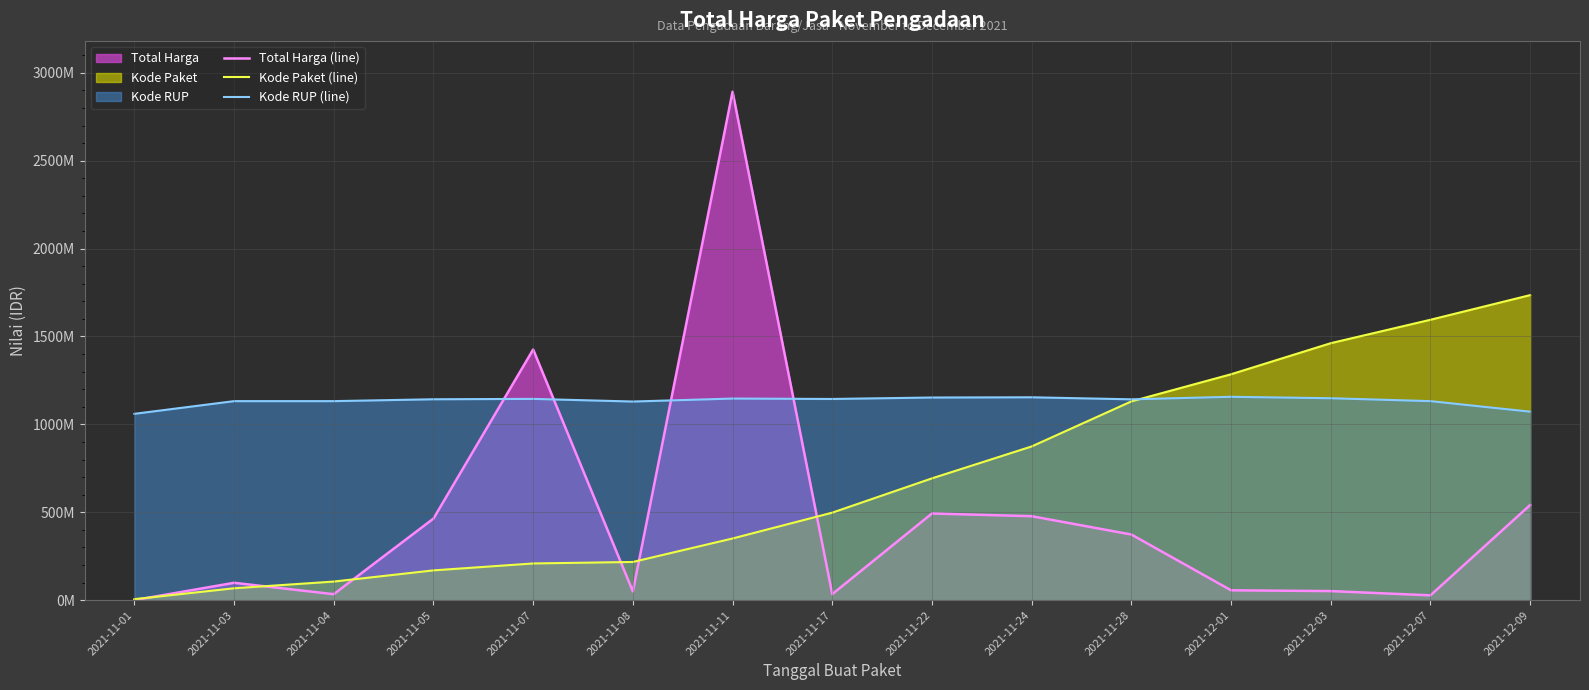

In Kode RUP (line), how many points are higher than both neighbors (excluding endpoints)?

4